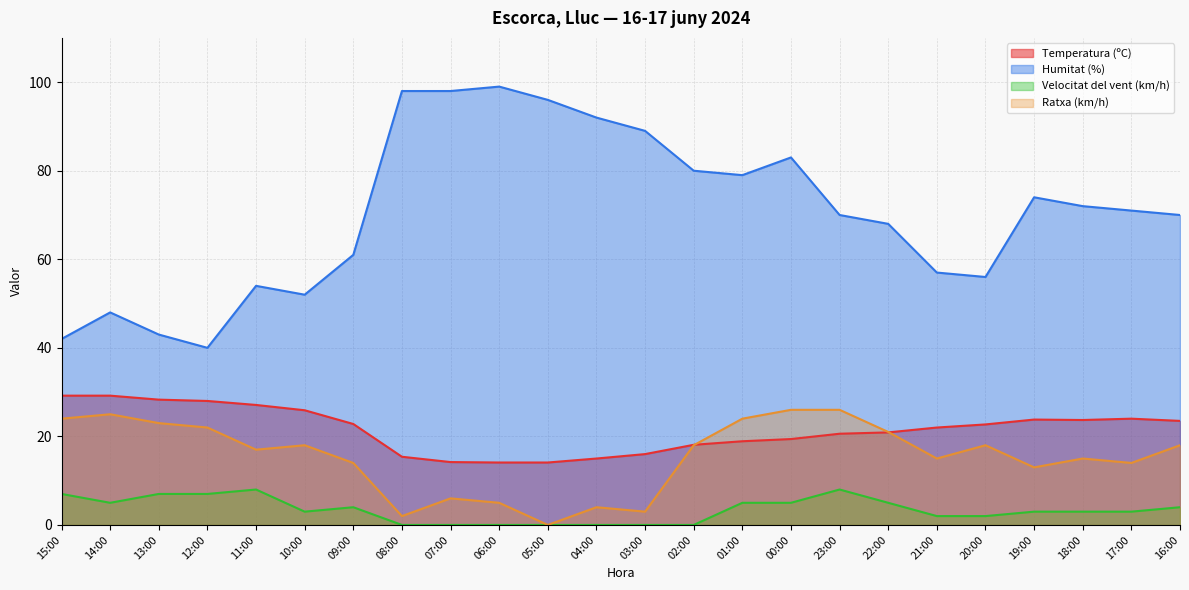

What is the difference between the maximum and minimum values in the Temperatura (ºC) series?

15.1